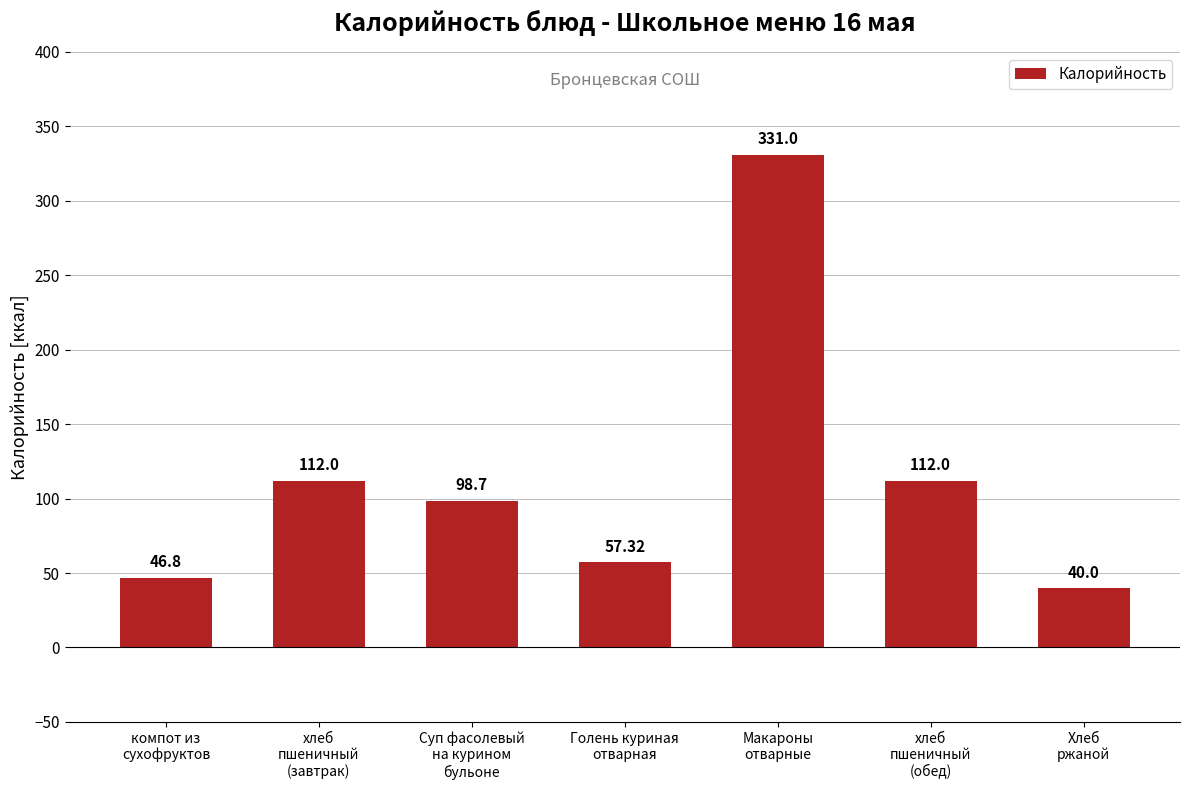

What is the difference between the maximum and minimum values?

291.0